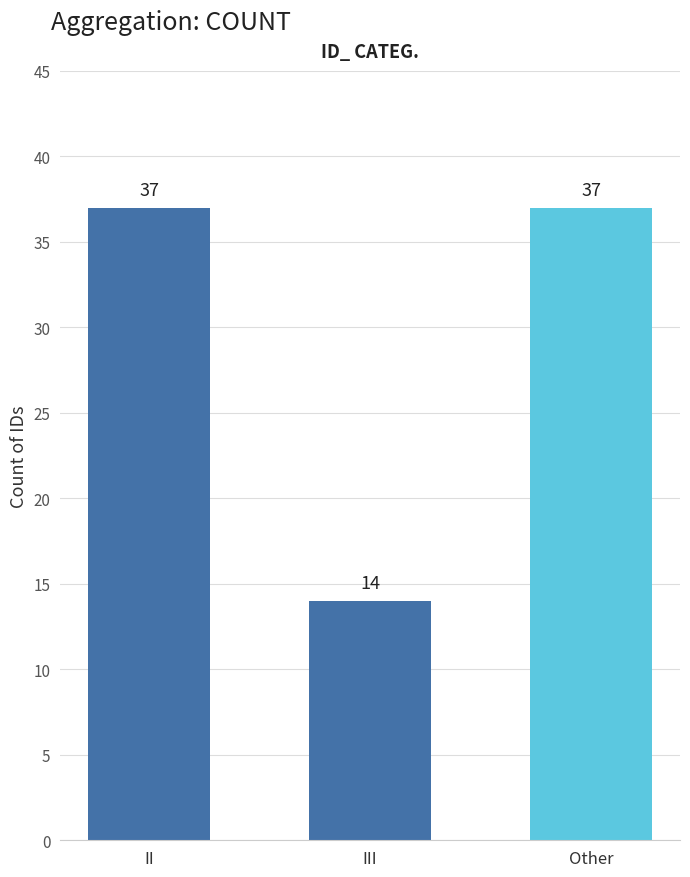

Is it true that the value at Other is 21?

False